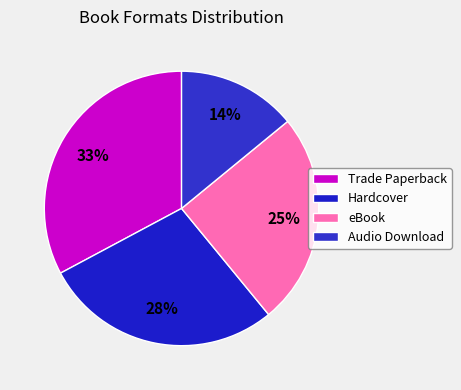

Is eBook the majority of the pie?

No